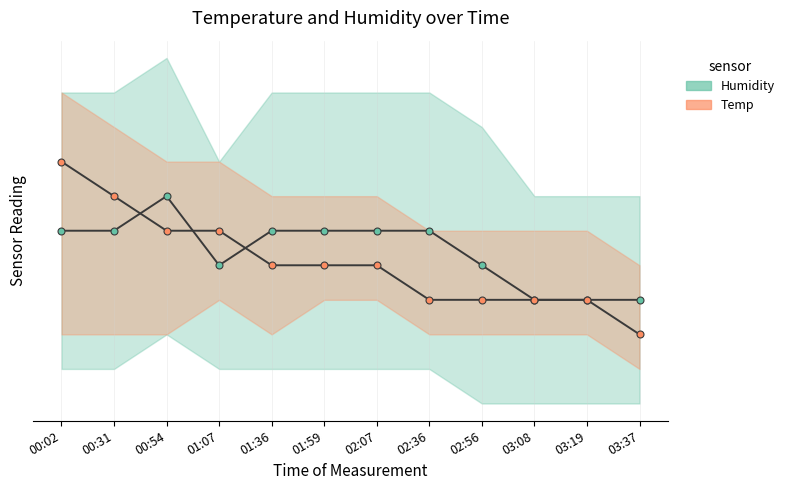

The value of Temp at 03:08 is 0.4. True or false?

True